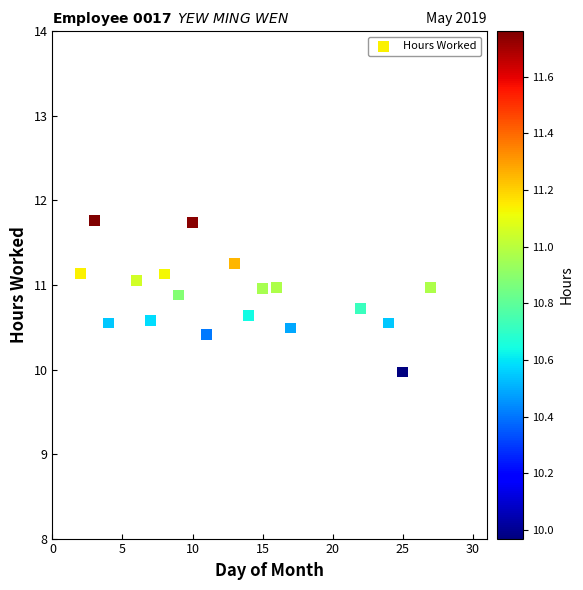

What is the range of X values (max minus min)?

25.0